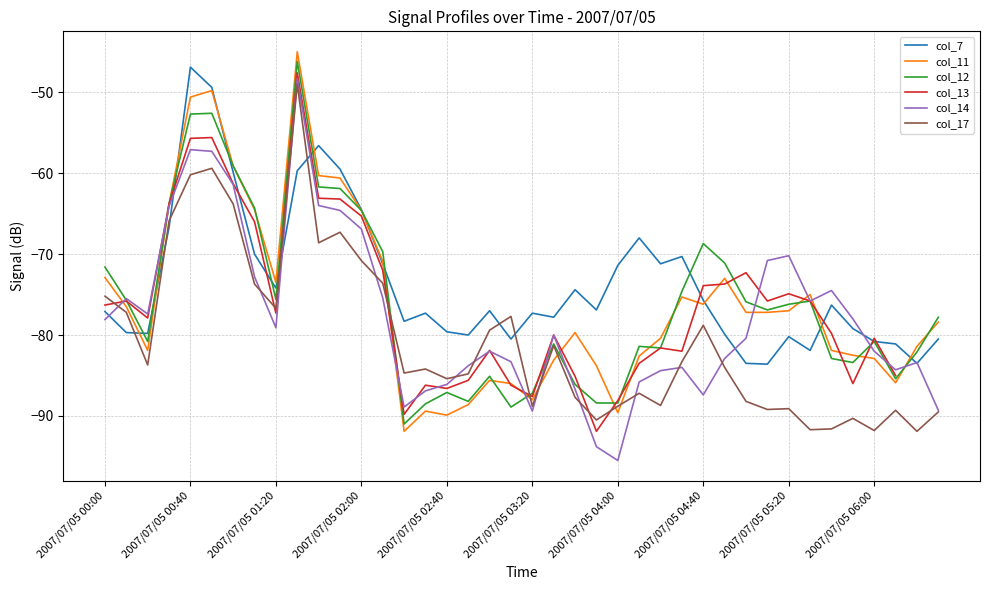

Between 37 and 21, which is larger?

21